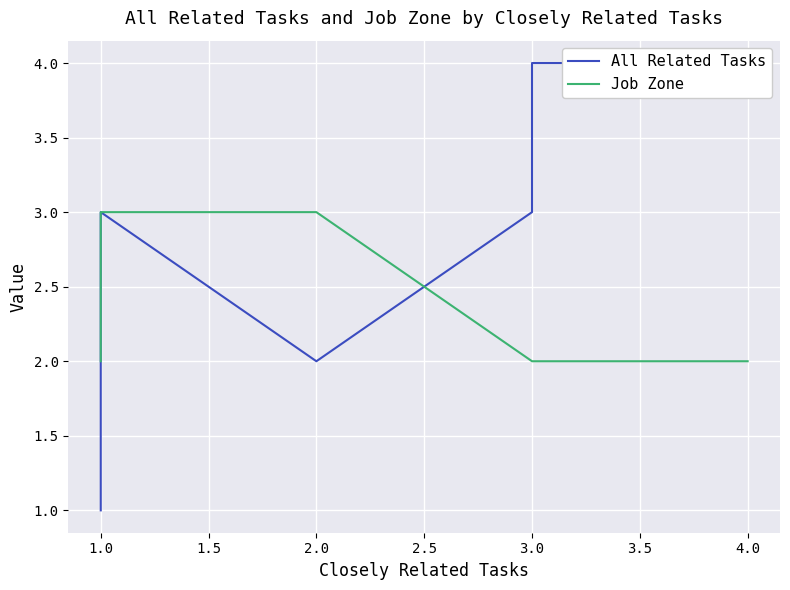

Count the number of categories in the chart.

7